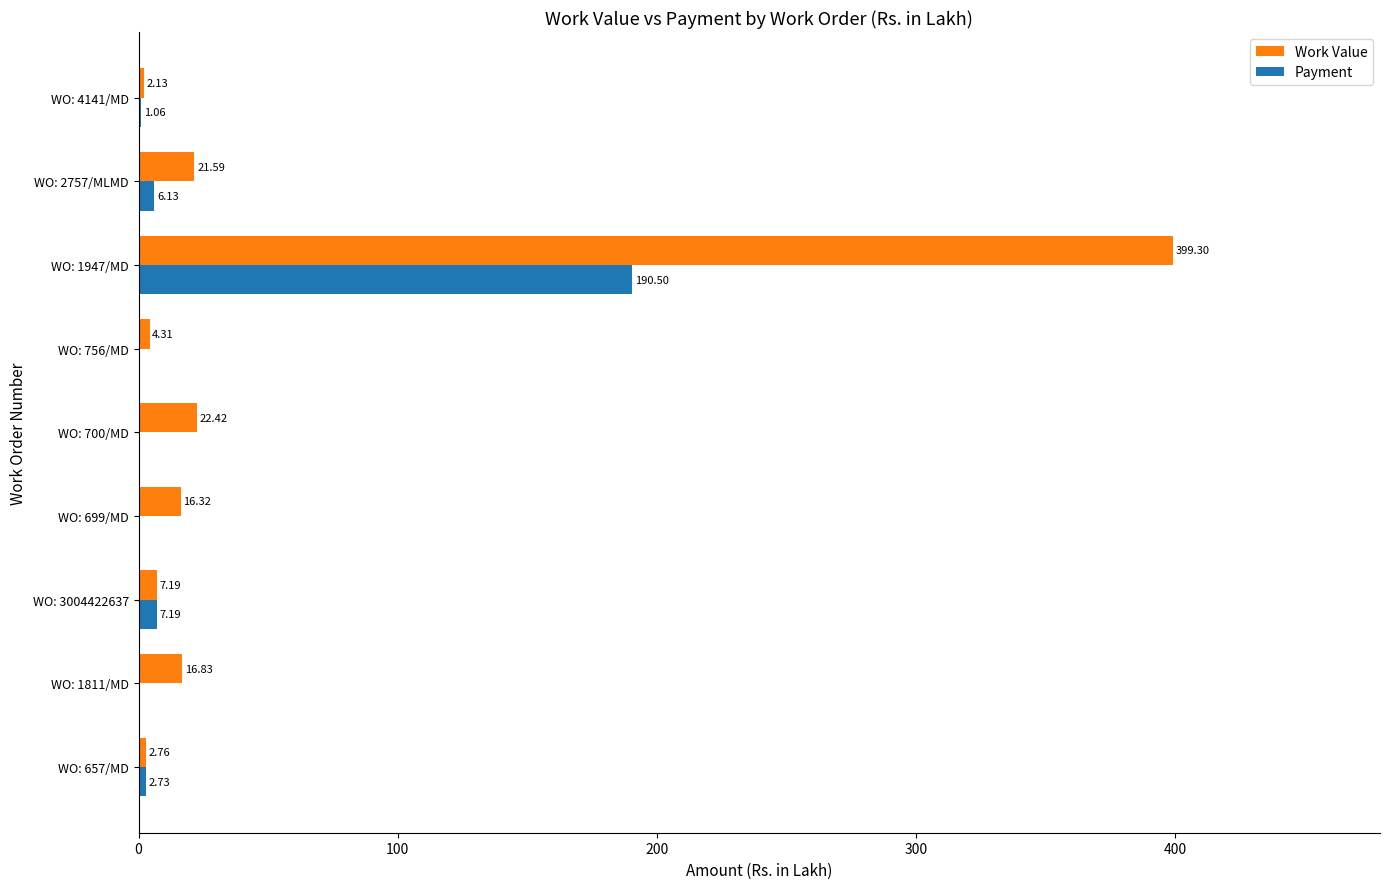

How many series are shown in this chart?

2